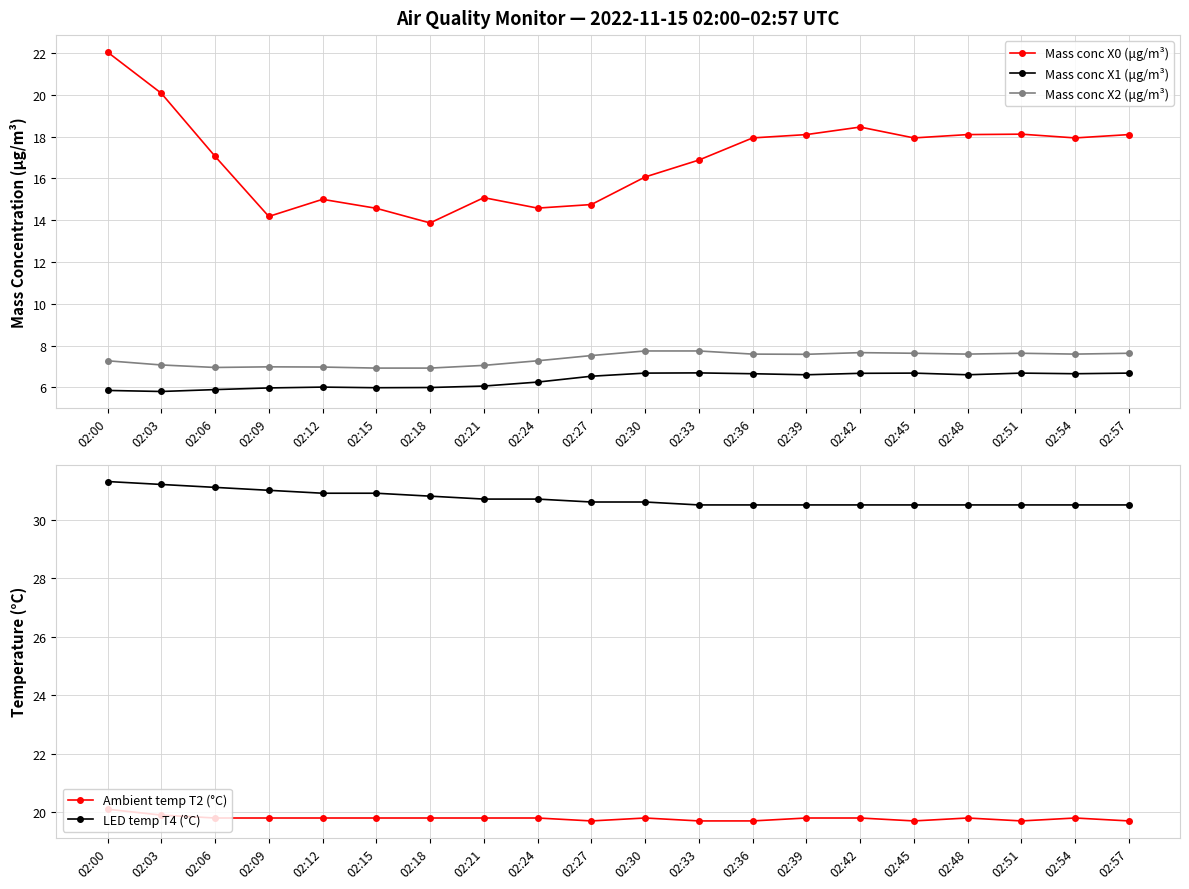

Reading left to right, what are all the values shown in this chart?

Mass conc X0 (μg/m³): 22.1	20.1	17.1	14.2	15.0	14.6	13.9	15.1	14.6	14.8	16.1	16.9	17.9	18.1	18.5	17.9	18.1	18.1	17.9	18.1
Mass conc X1 (μg/m³): 5.8	5.8	5.9	6.0	6.0	6.0	6.0	6.1	6.2	6.5	6.7	6.7	6.7	6.6	6.7	6.7	6.6	6.7	6.7	6.7
Mass conc X2 (μg/m³): 7.3	7.1	7.0	7.0	7.0	6.9	6.9	7.0	7.3	7.5	7.7	7.7	7.6	7.6	7.7	7.6	7.6	7.6	7.6	7.6
Ambient temp T2 (°C): 20.1	19.9	19.8	19.8	19.8	19.8	19.8	19.8	19.8	19.7	19.8	19.7	19.7	19.8	19.8	19.7	19.8	19.7	19.8	19.7
LED temp T4 (°C): 31.3	31.2	31.1	31.0	30.9	30.9	30.8	30.7	30.7	30.6	30.6	30.5	30.5	30.5	30.5	30.5	30.5	30.5	30.5	30.5